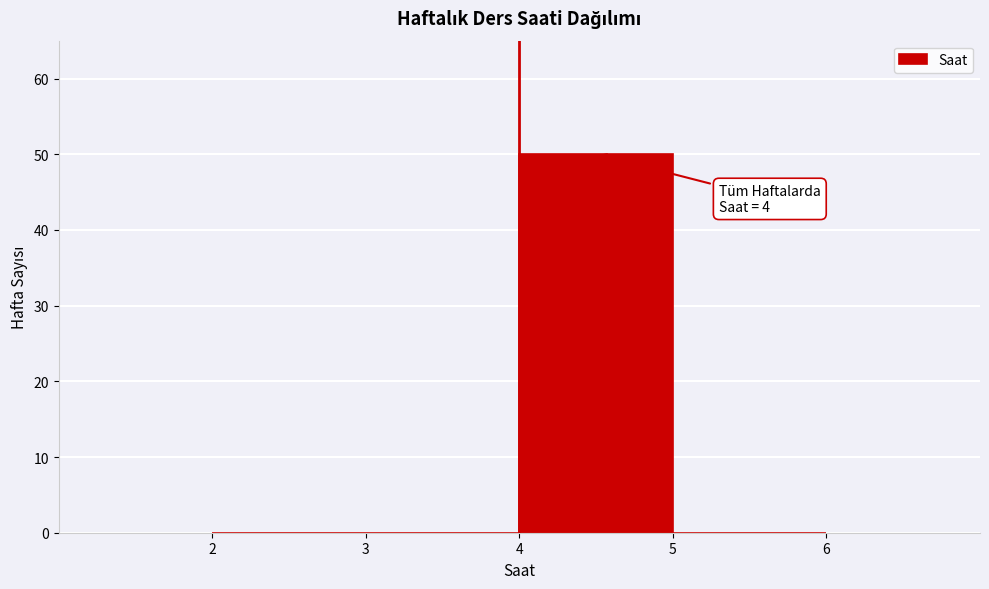

Which range on the x-axis has the tallest bar?

4 to 5